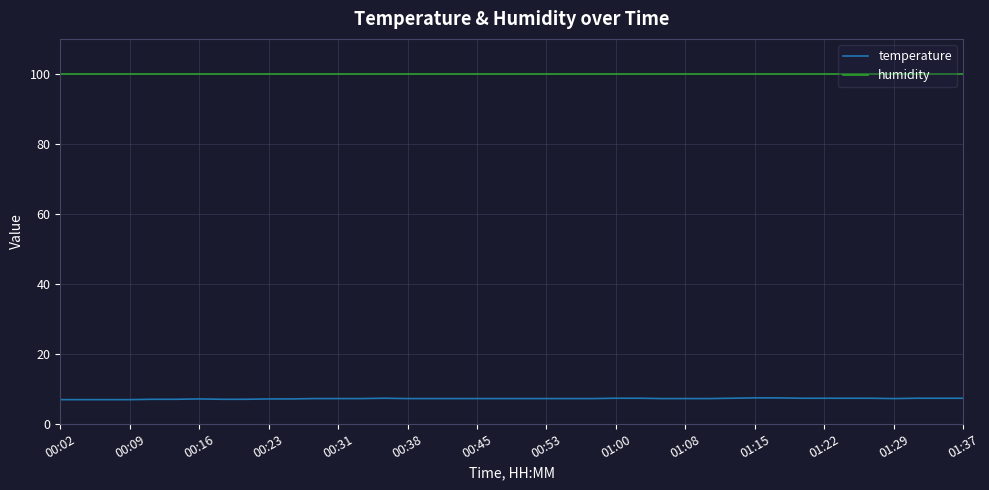

Which series has the largest total across all categories?

humidity